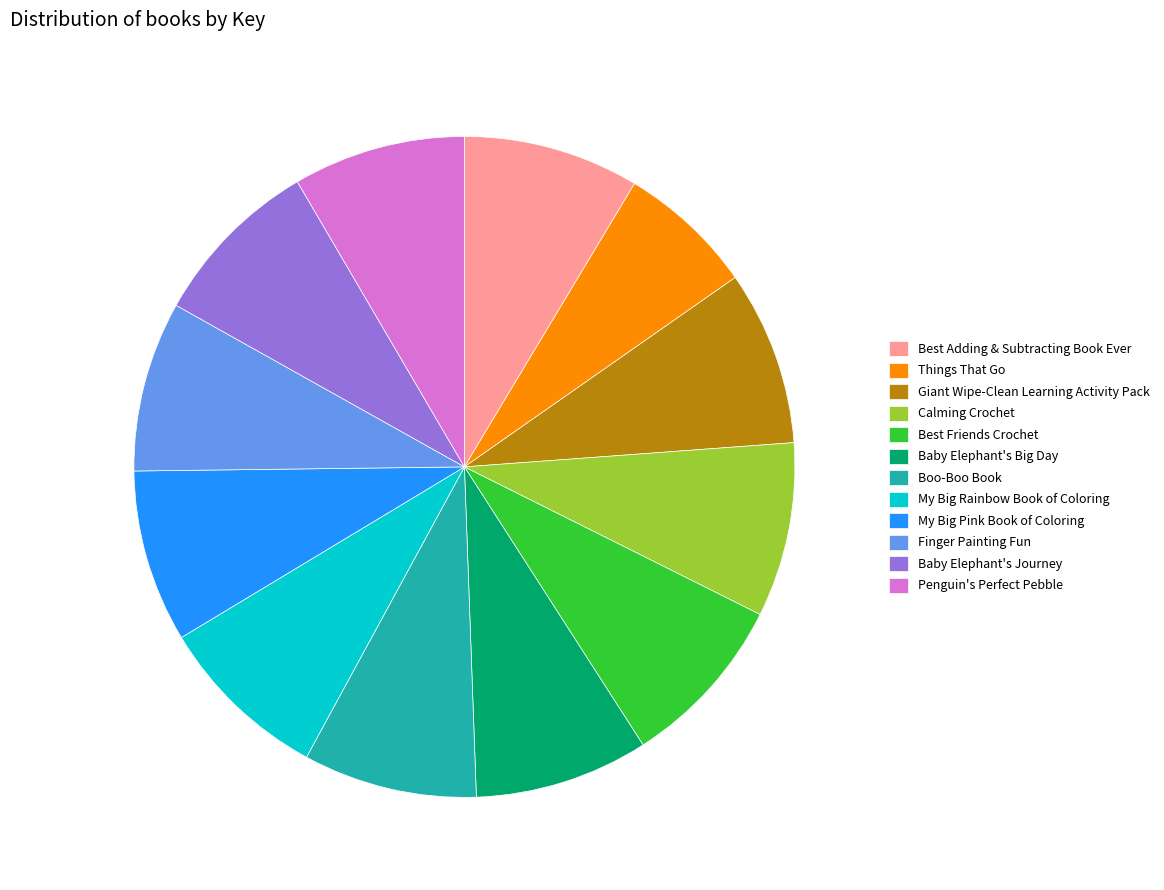

Which slice is the smallest?

Things That Go